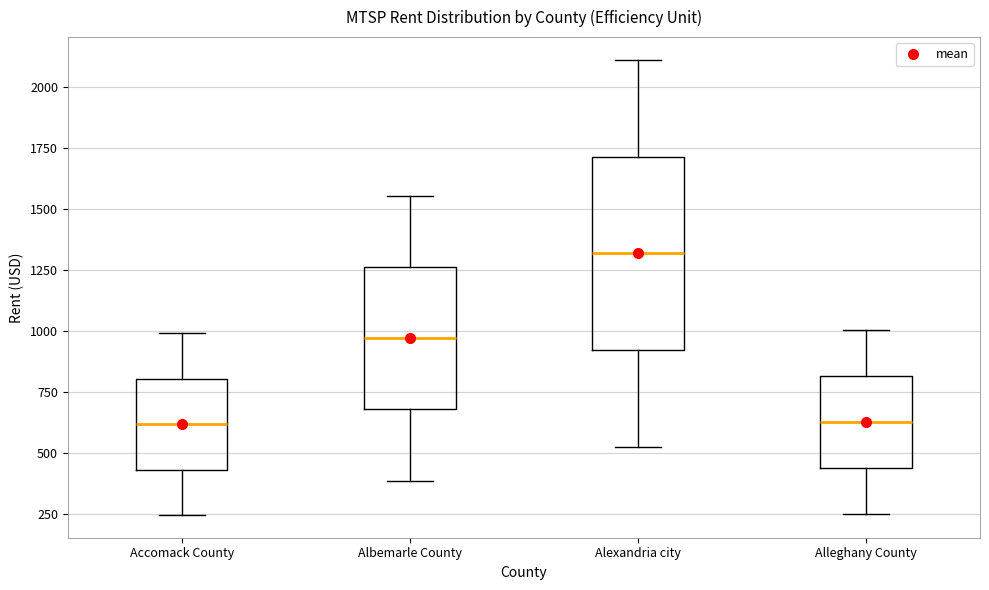

Which box has the highest median line?

Alexandria city